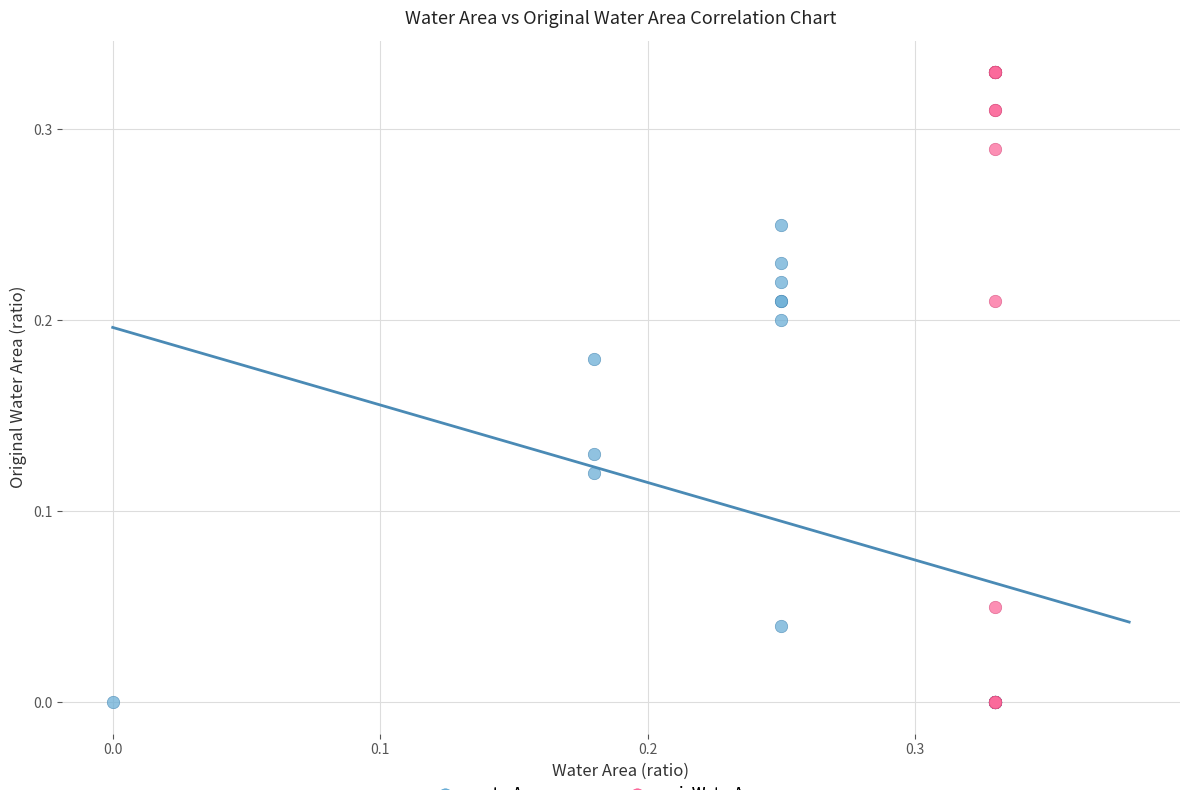

Which series reaches the maximum Y coordinate?

origWaterArea group